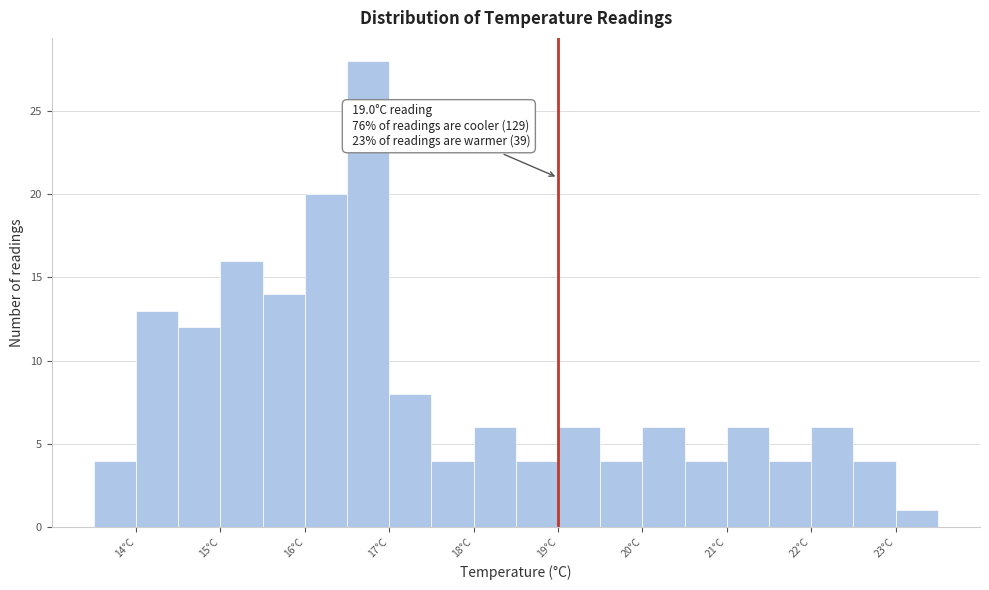

Which range on the x-axis has the tallest bar?

16.5 to 17.0